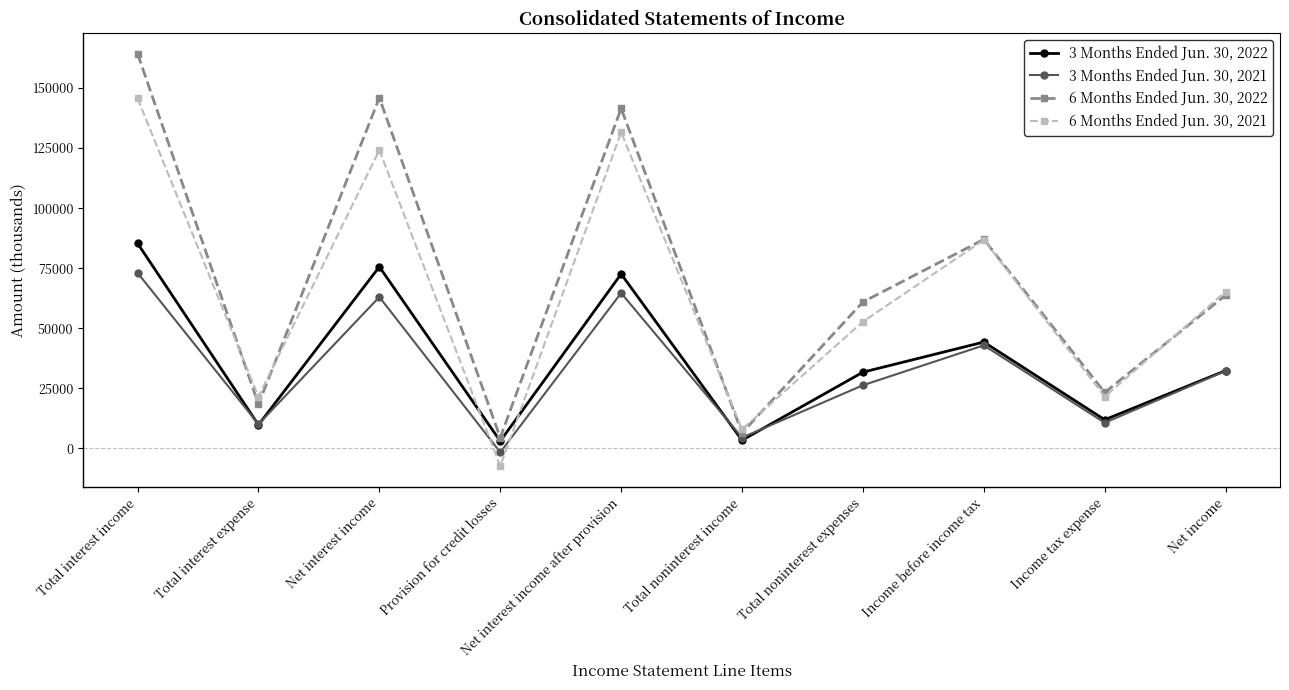

What are all the series names shown in the legend?

3 Months Ended Jun. 30, 2022, 3 Months Ended Jun. 30, 2021, 6 Months Ended Jun. 30, 2022, 6 Months Ended Jun. 30, 2021